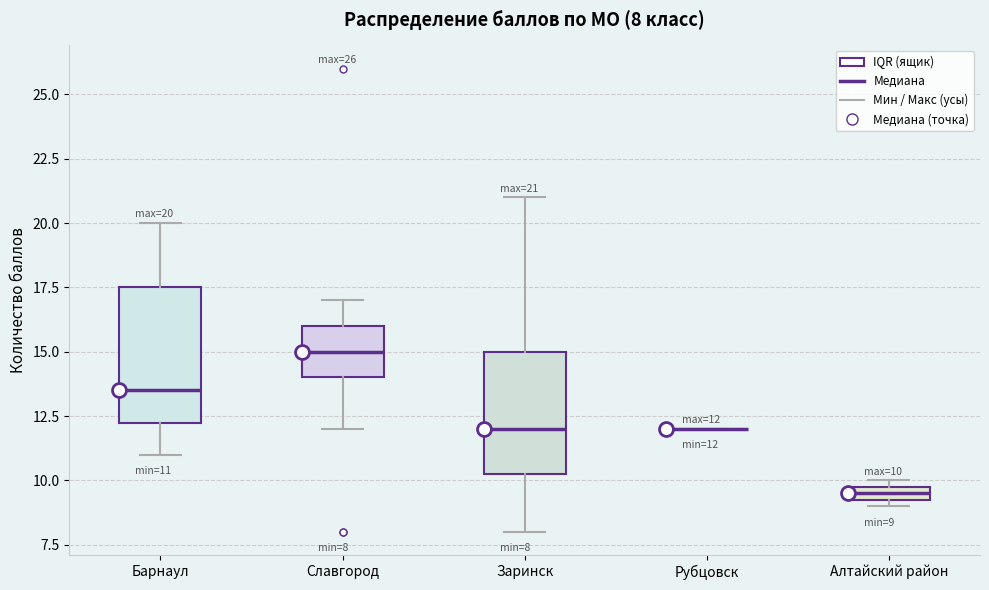

Which box is the tallest, from its lower edge to its upper edge?

Барнаул